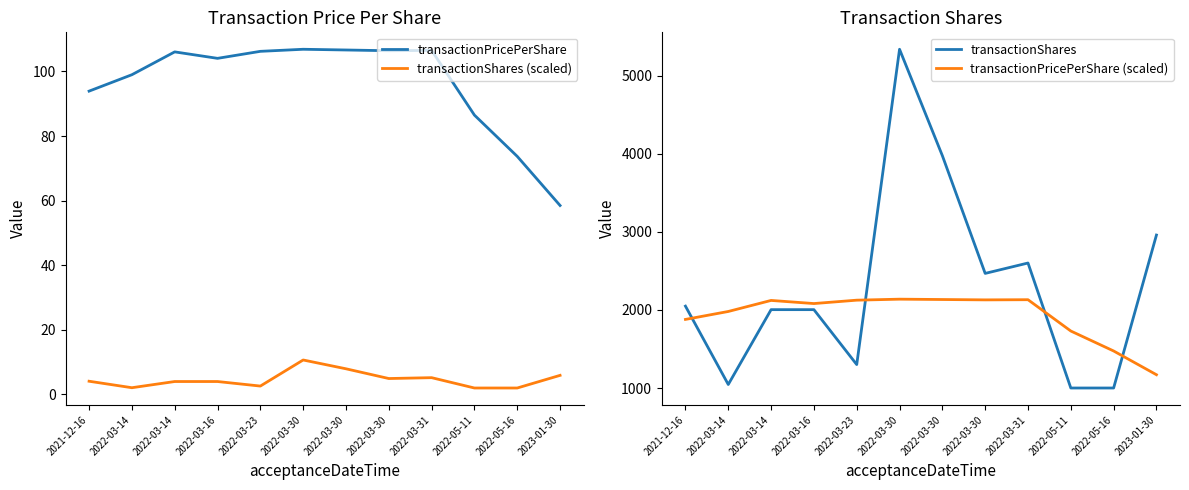

How many data points in transactionShares (scaled) are above 4?

8